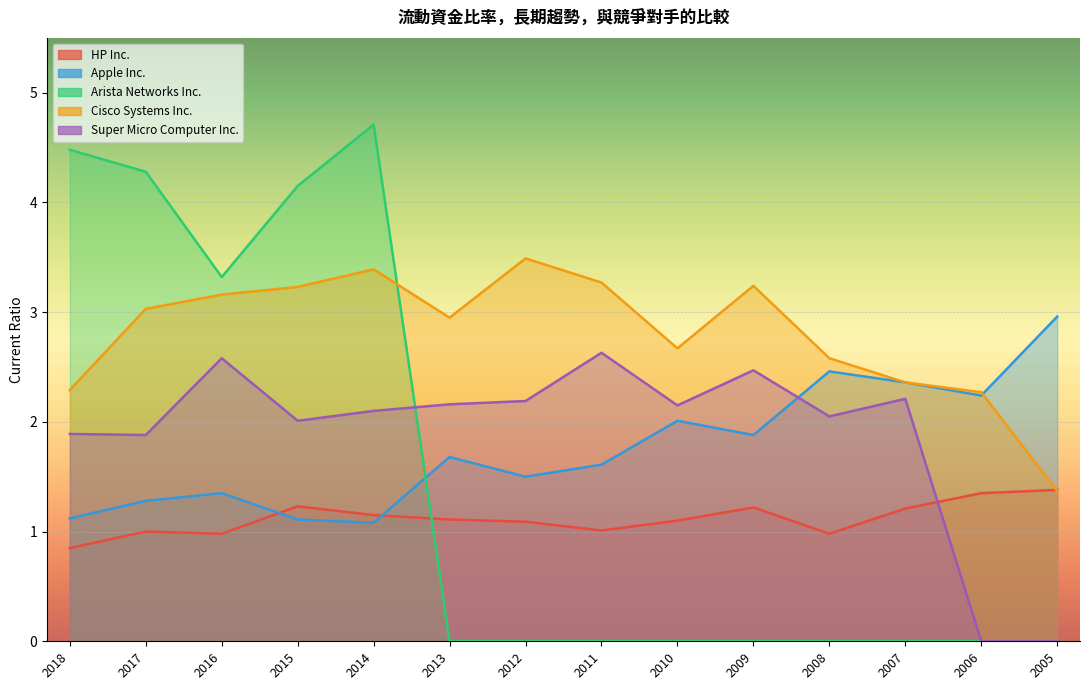

How many intersections are there between HP Inc. and Super Micro Computer Inc.?

1